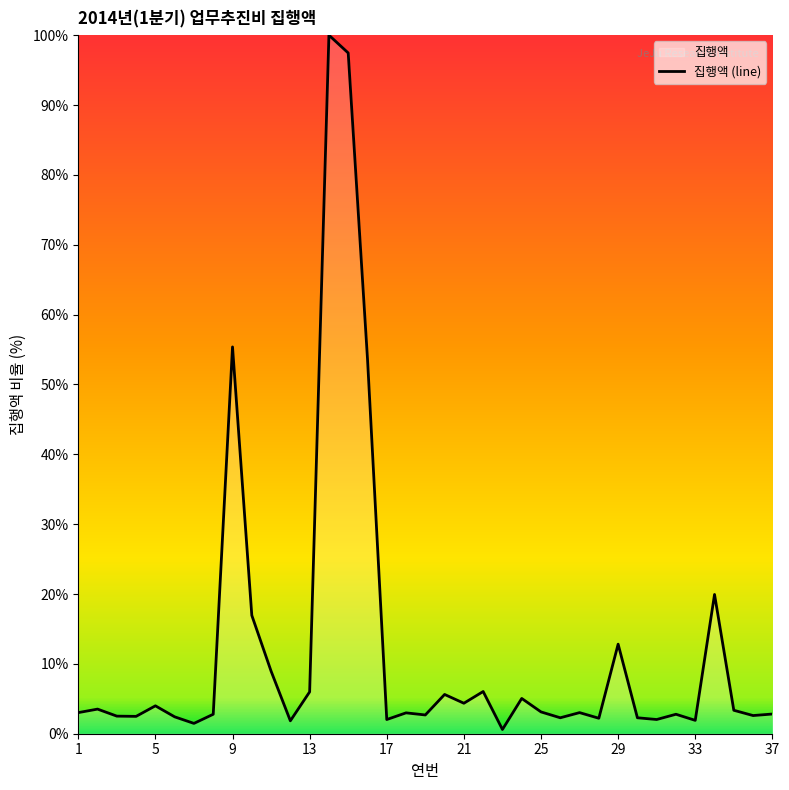

True or false: the data shows 2.0 at 17.

True